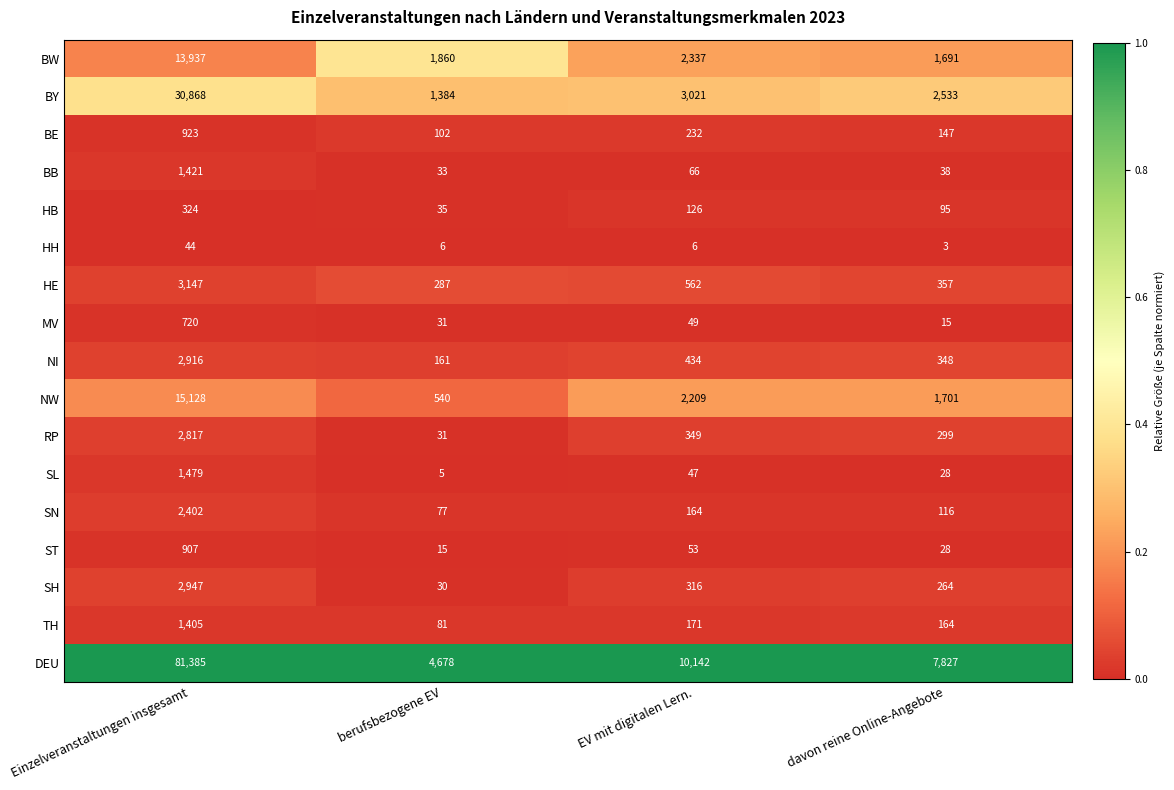

Which category has the lowest value across all series?

davon reine Online-Angebote